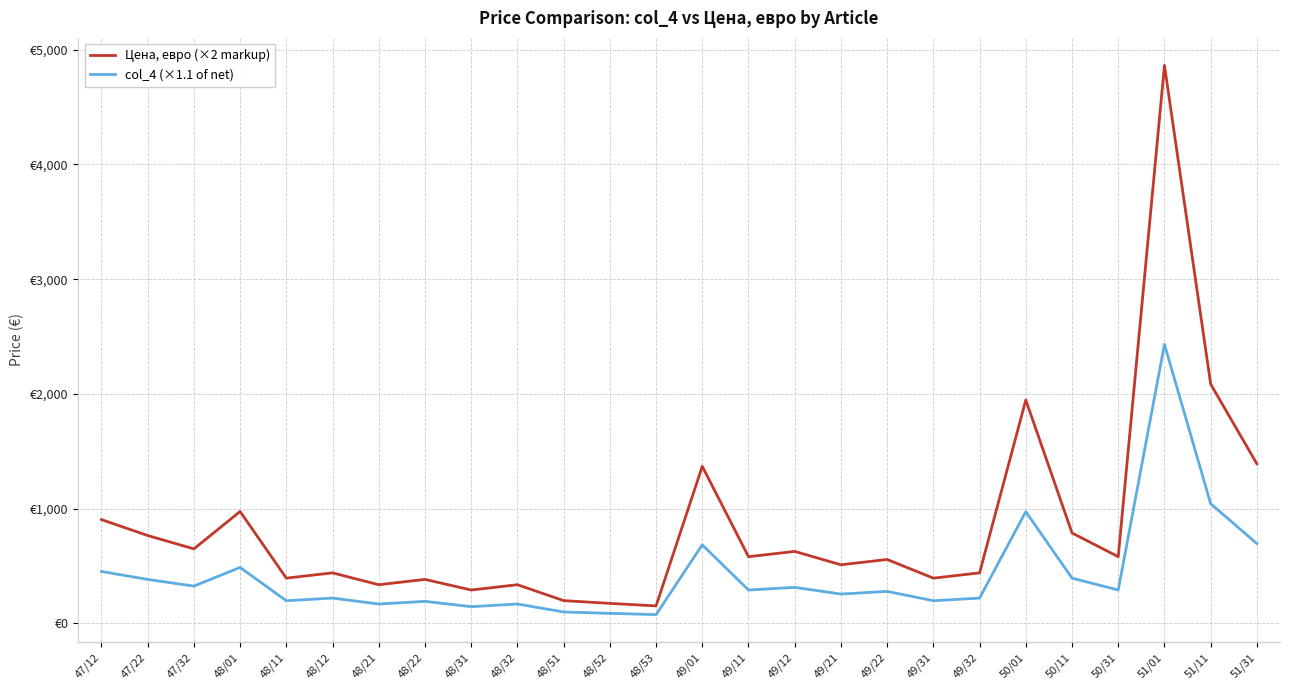

In Цена, евро (×2 markup), how many points are higher than both neighbors (excluding endpoints)?

9